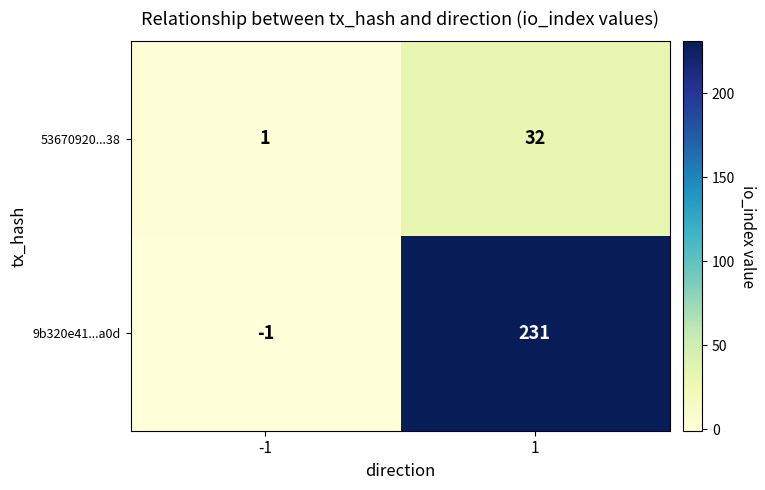

Which series has the largest range (max minus min)?

9b320e41...a0d